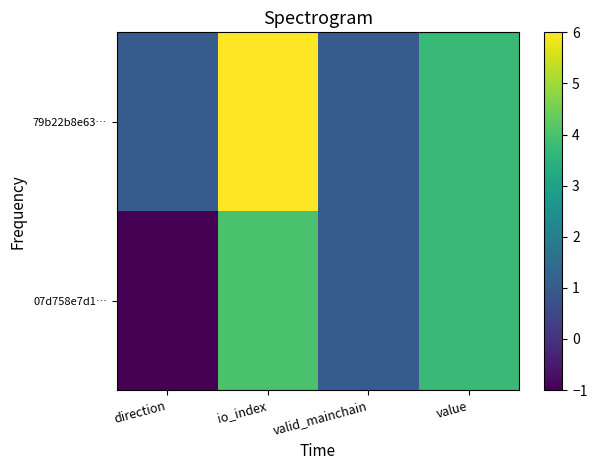

Reading right to left, transcribe all the data shown in this chart.

07d758e7d1…: value=3.7	valid_mainchain=1.0	io_index=4.0	direction=-1.0
79b22b8e63…: value=3.7	valid_mainchain=1.0	io_index=6.0	direction=1.0